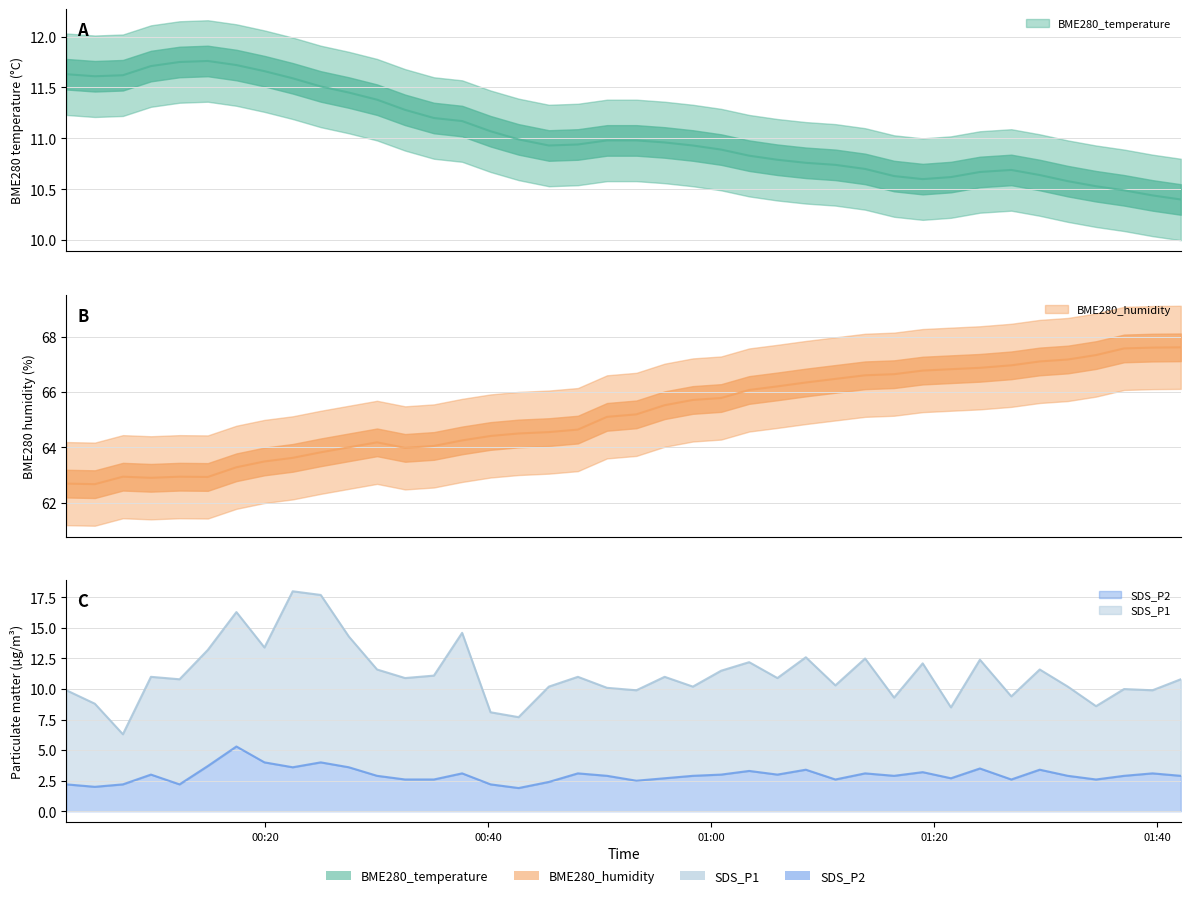

How many interior local valleys does the SDS_P2 series have?

11